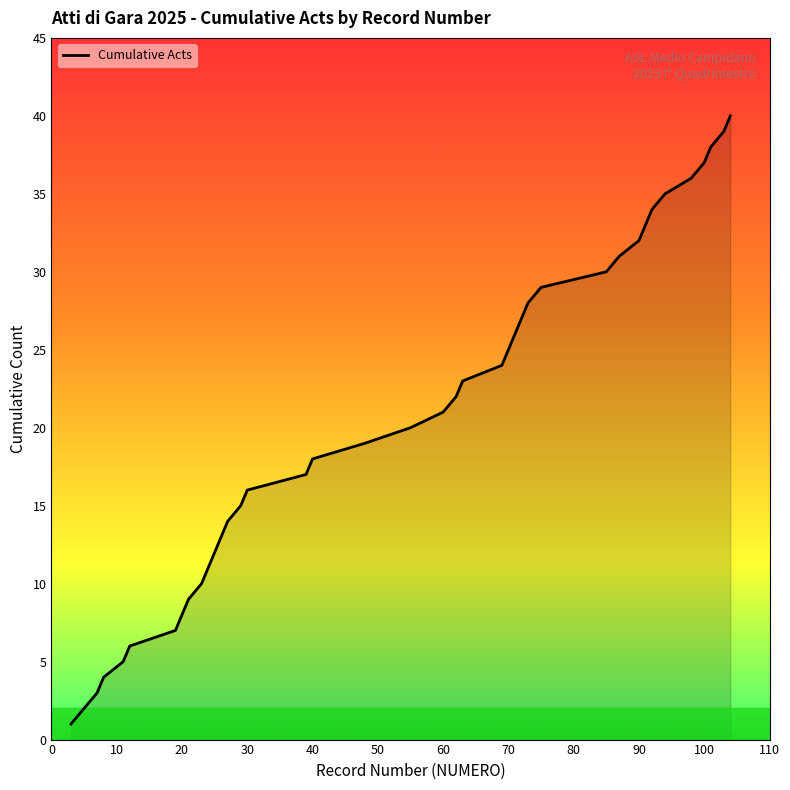

What is the difference between the maximum and minimum values?

39